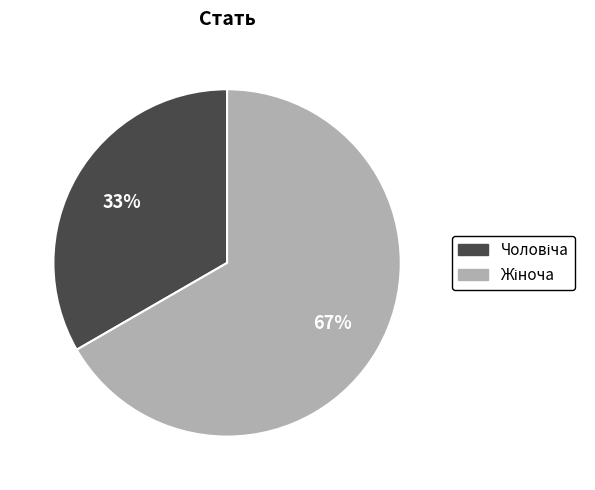

To the nearest percent, what is the average slice percentage?

50%